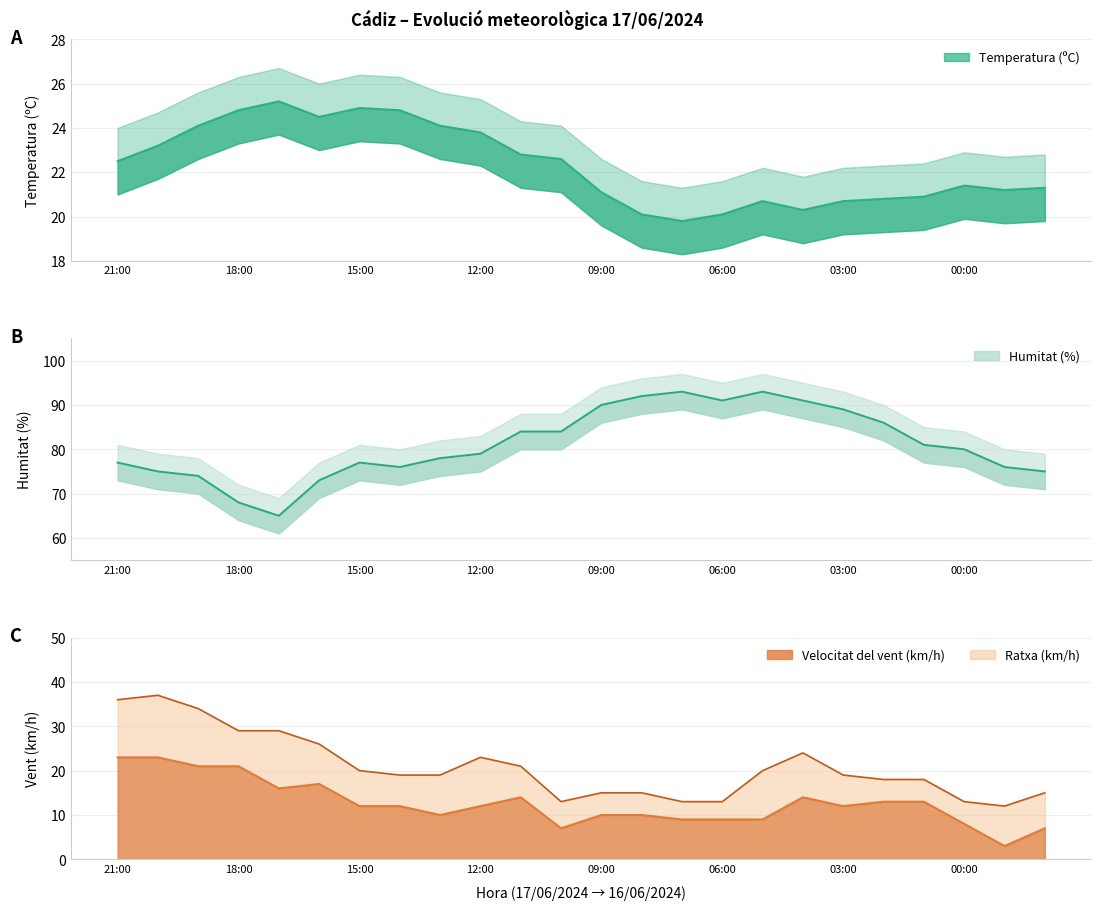

How many data points in Velocitat del vent (km/h) are above 12?

10